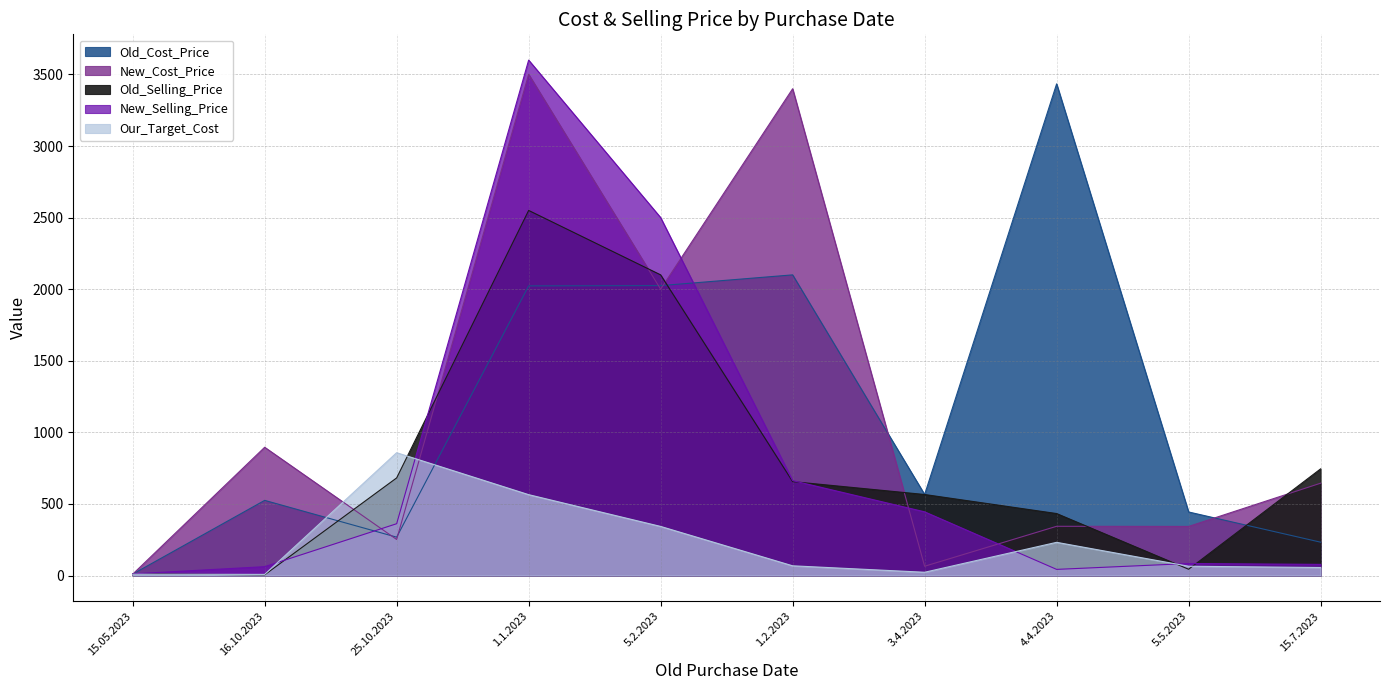

Which has a higher value, 15.7.2023 or 25.10.2023?

25.10.2023